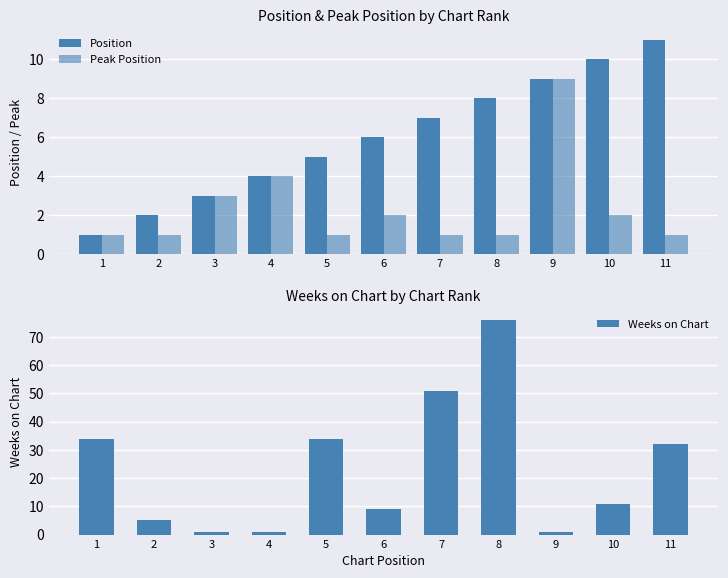

Rank the series by their average value, from highest to lowest.

Weeks on Chart, Position, Peak Position